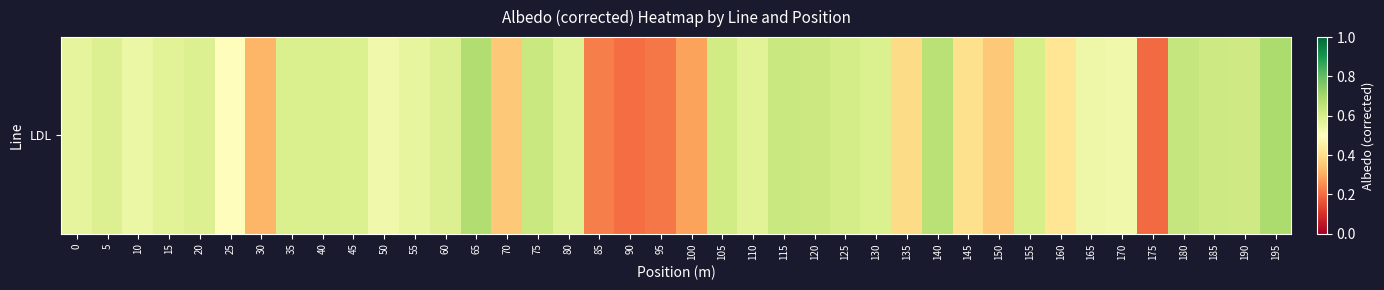

Which label corresponds to the largest value in the chart?

195